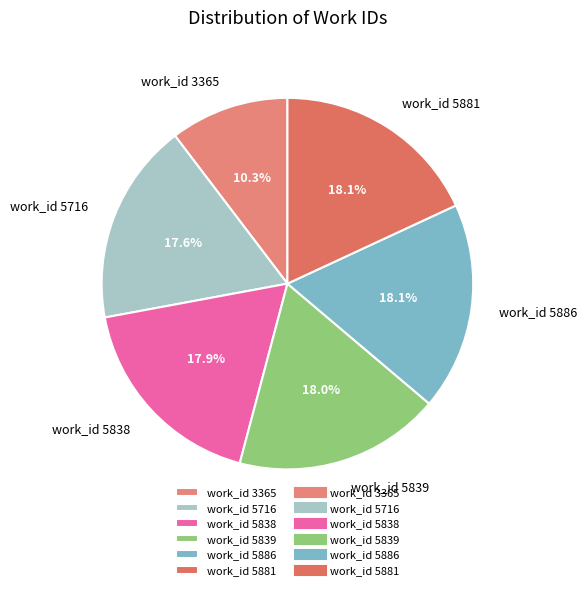

Is it true that work_id 5839 is 18% of the pie?

True